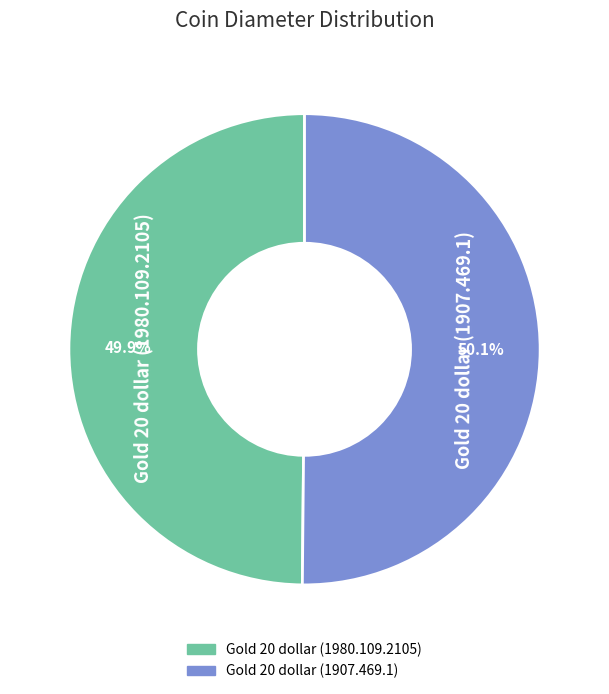

To the nearest percent, what percentage of the pie is Gold 20 dollar (1907.469.1)?

50%